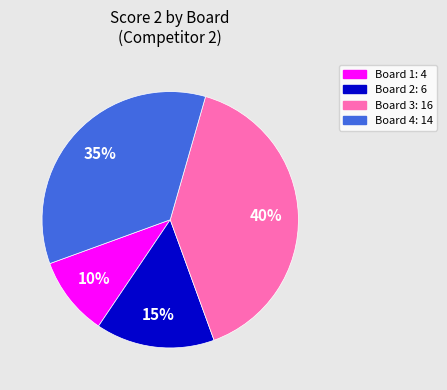

To the nearest percent, what is the difference between the largest and smallest slice percentages?

30%